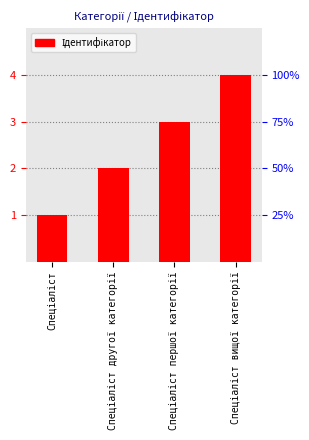

Rank the categories by value from lowest to highest.

Спеціаліст, Спеціаліст другої категорії, Спеціаліст першої категорії, Спеціаліст вищої категорії